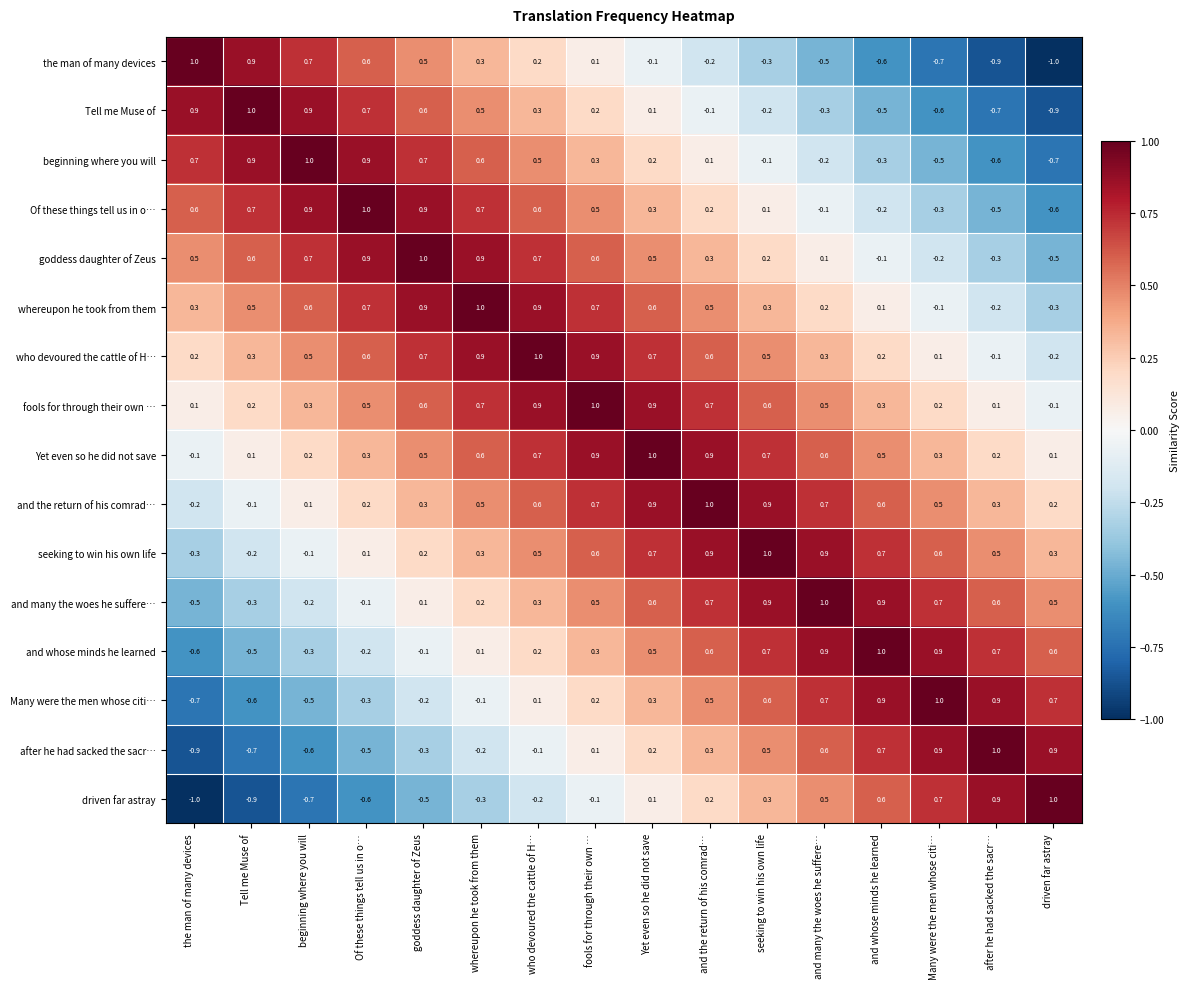

What is the total value across all series at beginning where you will?

3.5